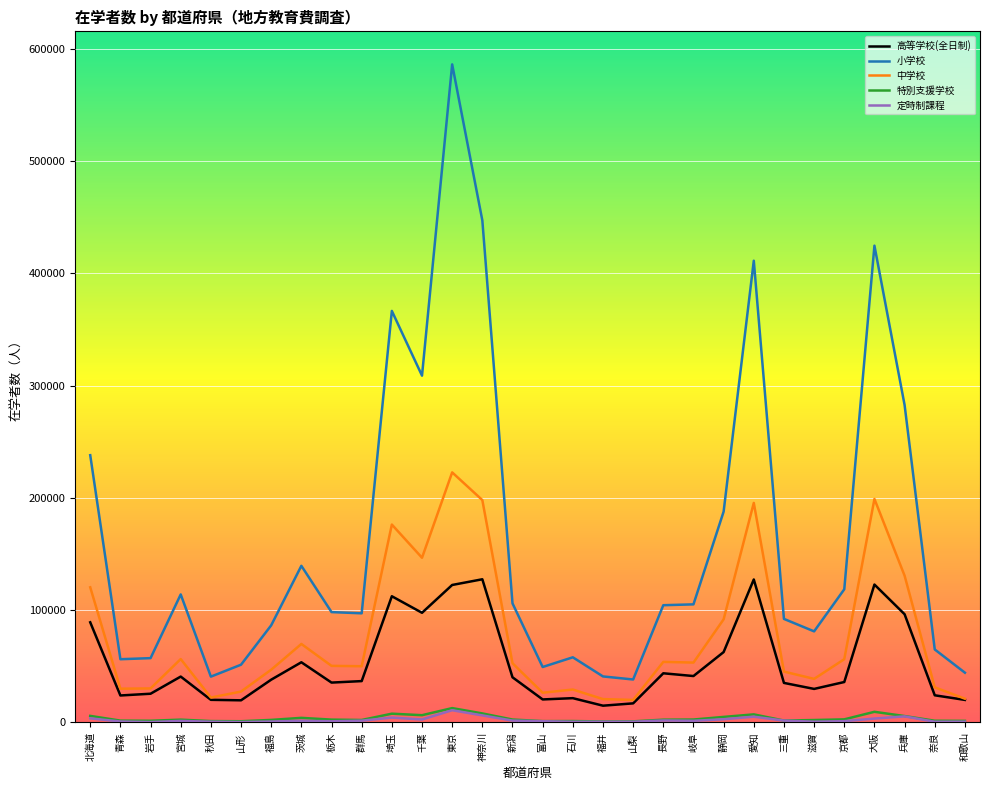

What is the maximum value shown in the chart?

586114